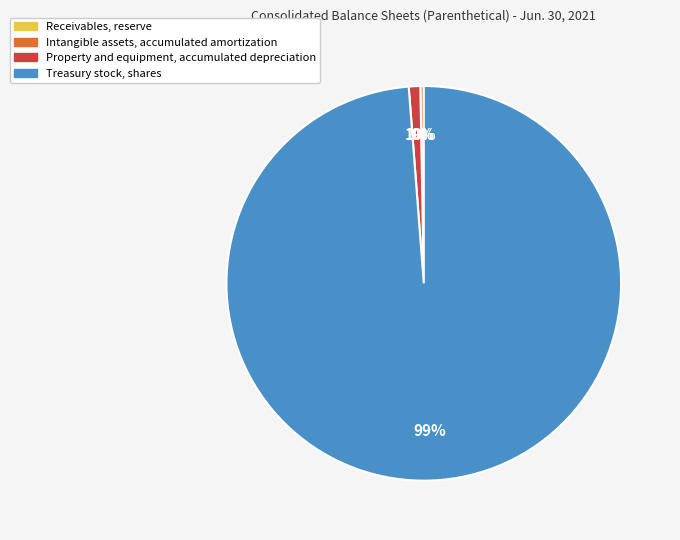

Which category accounts for the majority?

Treasury stock, shares